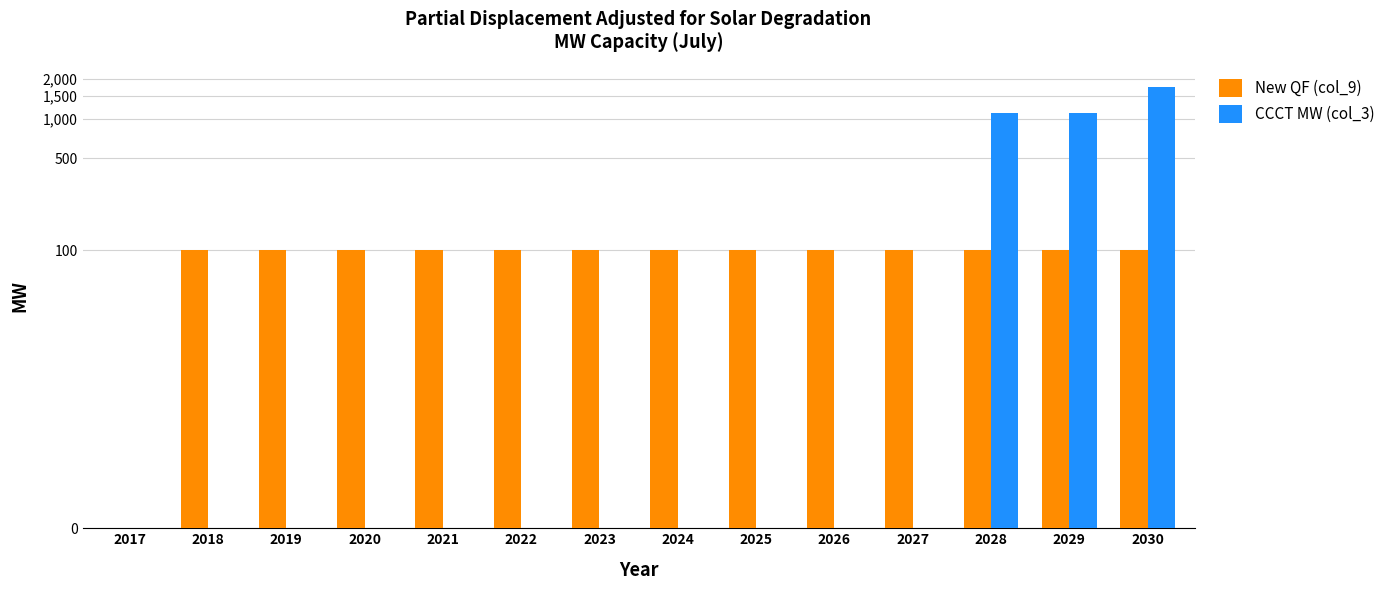

How many bars are there in total?

28